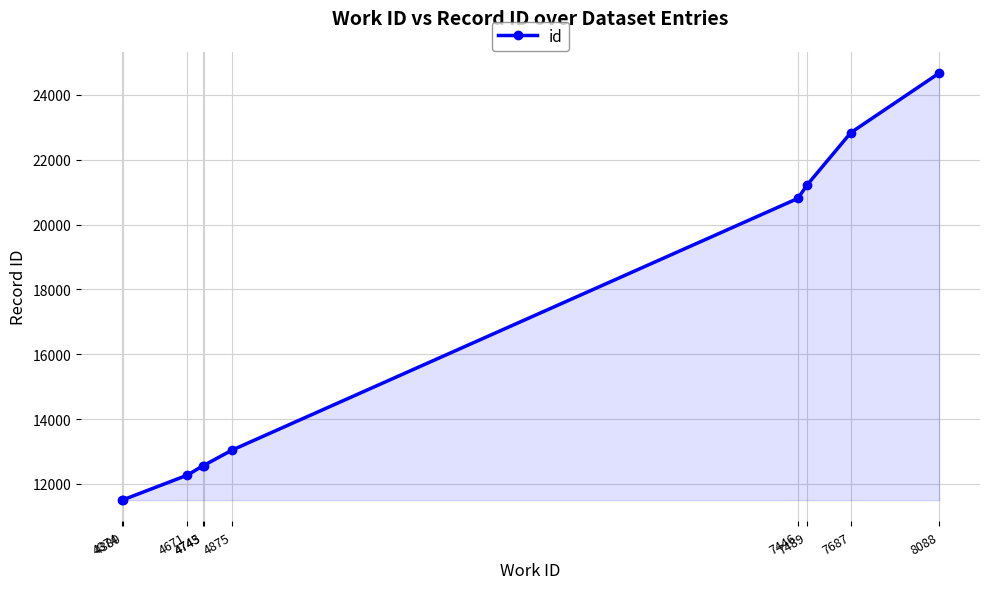

How many series are shown in this chart?

1